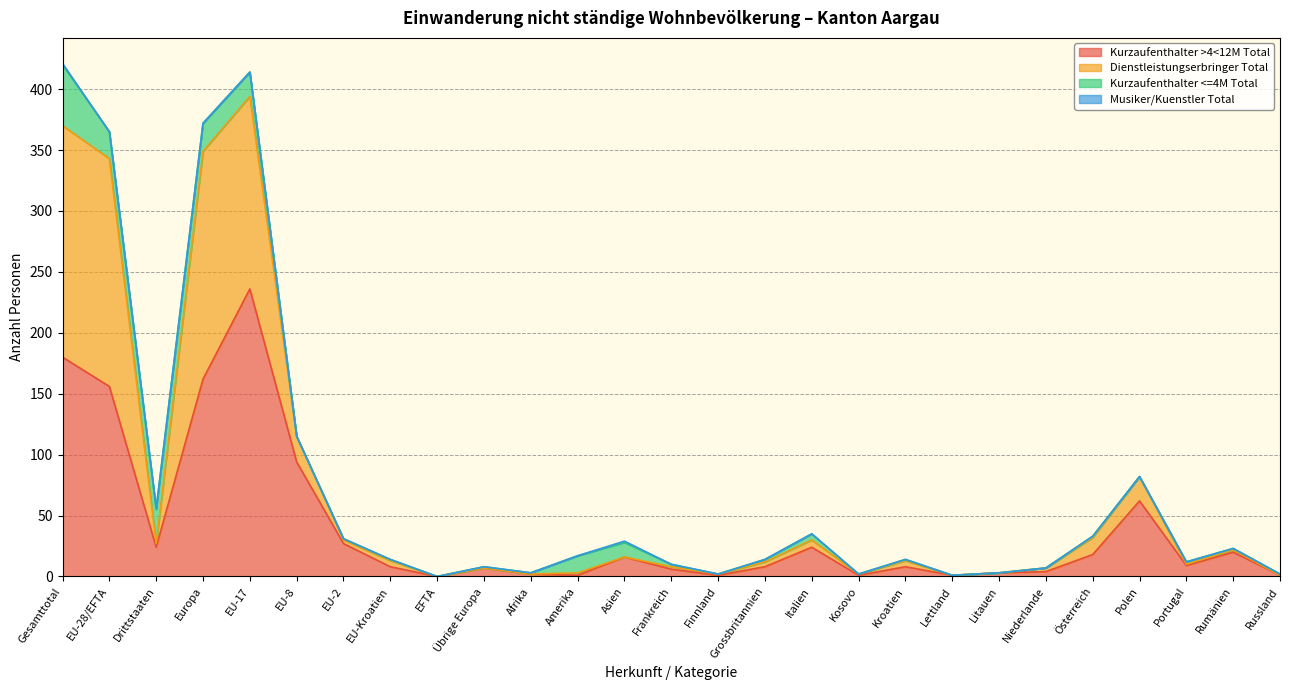

What is the label of the 12th point from the left?

Amerika